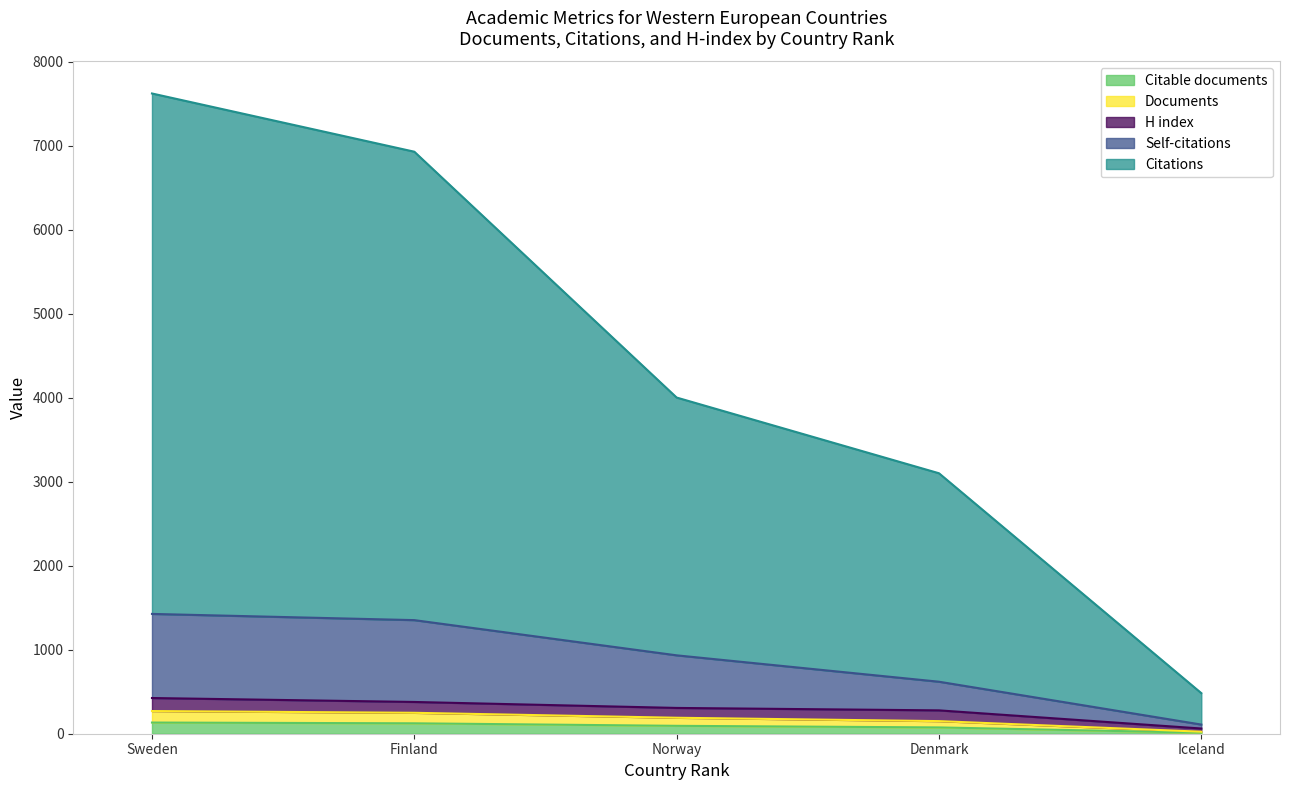

What is the smallest value displayed?

12